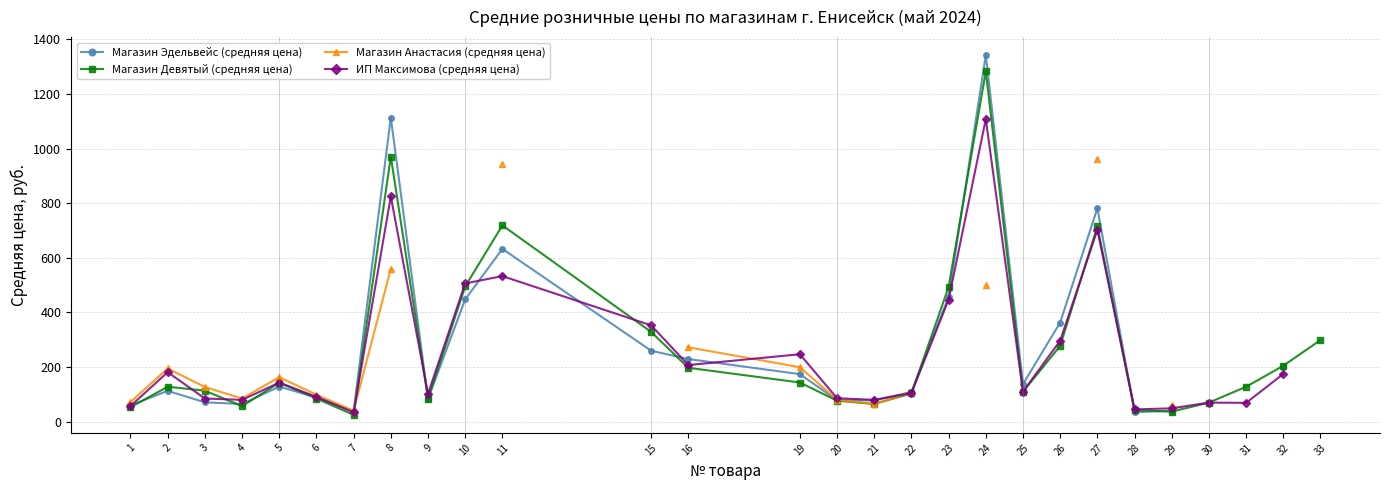

What are all the series names shown in the legend?

Магазин Эдельвейс (средняя цена), Магазин Девятый (средняя цена), Магазин Анастасия (средняя цена), ИП Максимова (средняя цена)